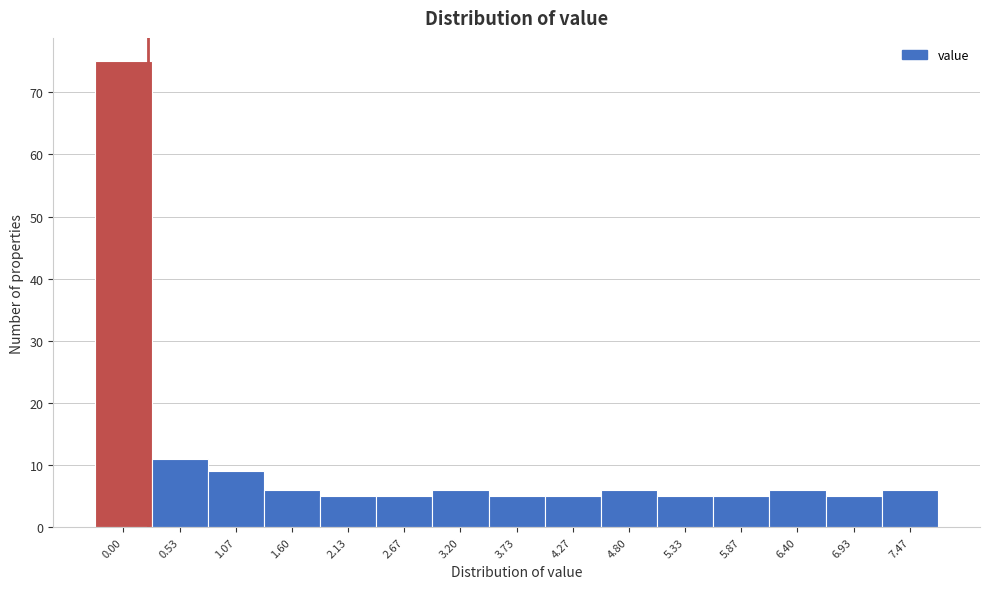

Reading left to right, what are all the values shown in this chart?

75	11	9	6	5	5	6	5	5	6	5	5	6	5	6